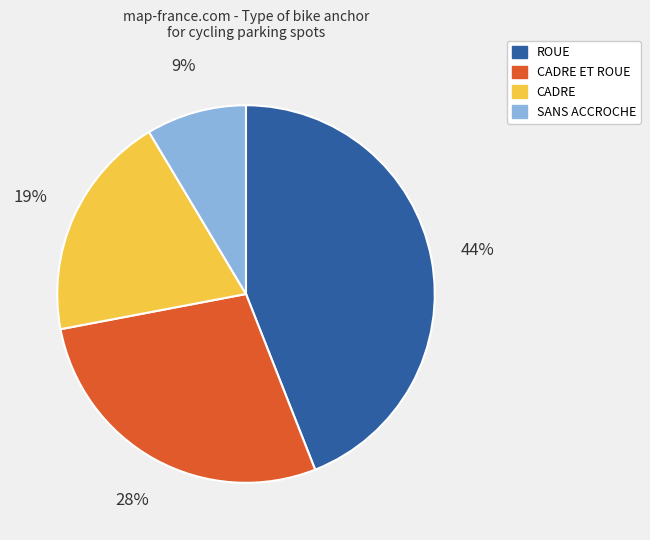

Do SANS ACCROCHE and CADRE together represent more than half of the pie?

No